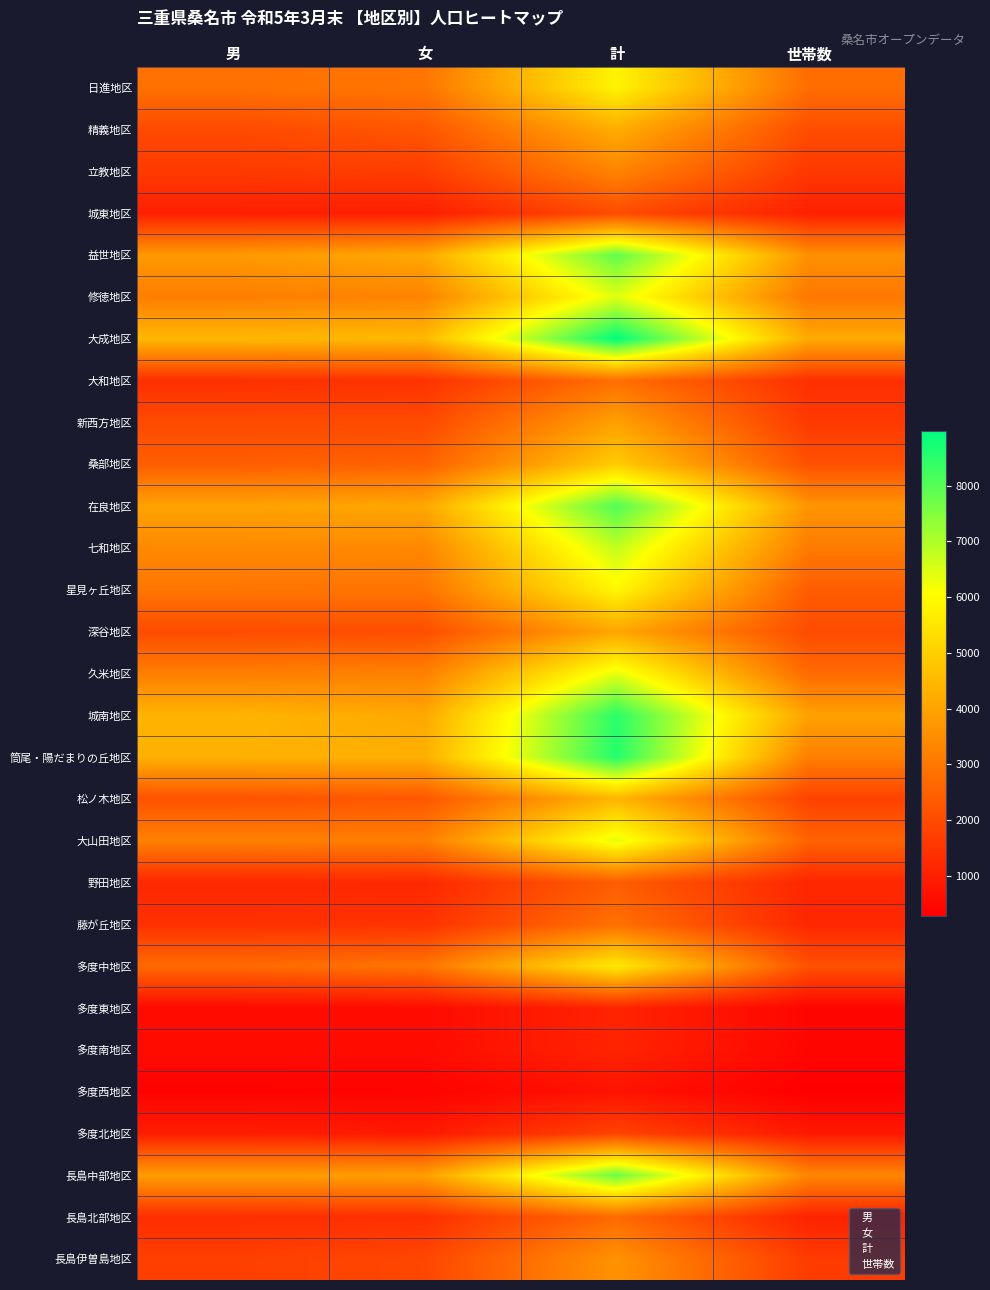

Which series changed the most between 男 and 計?

大成地区